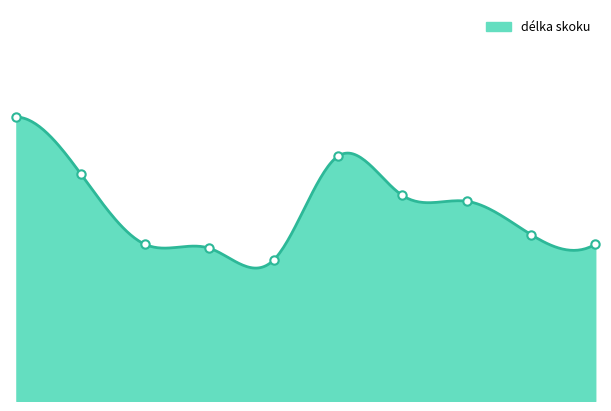

Is it true that the value at TEREZA CABRNOCHOVÁ is 6.9?

False